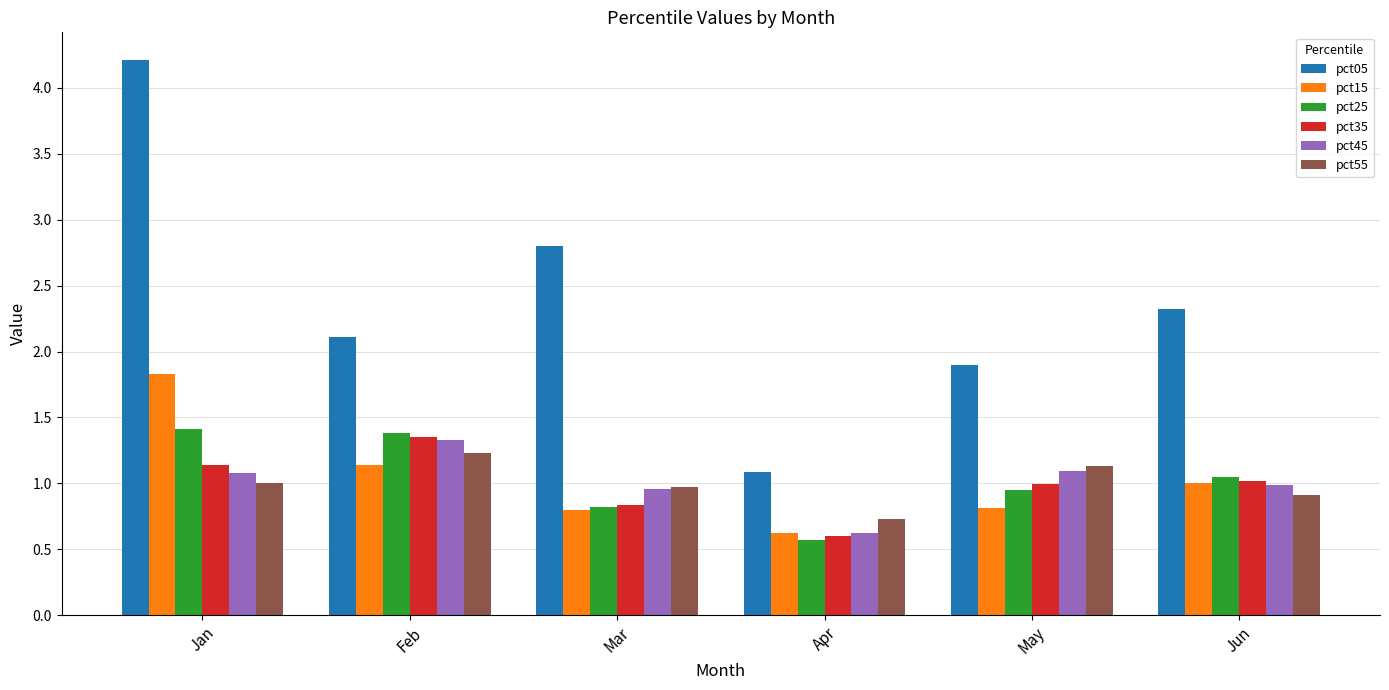

Which series has the widest spread of values?

pct05